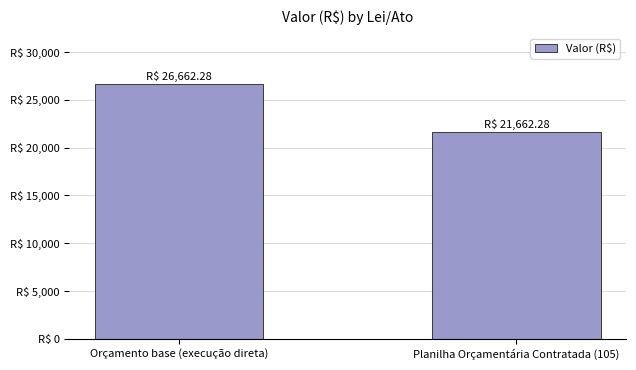

List the labels in order of value, largest first.

Orçamento base (execução direta), Planilha Orçamentária Contratada (105)